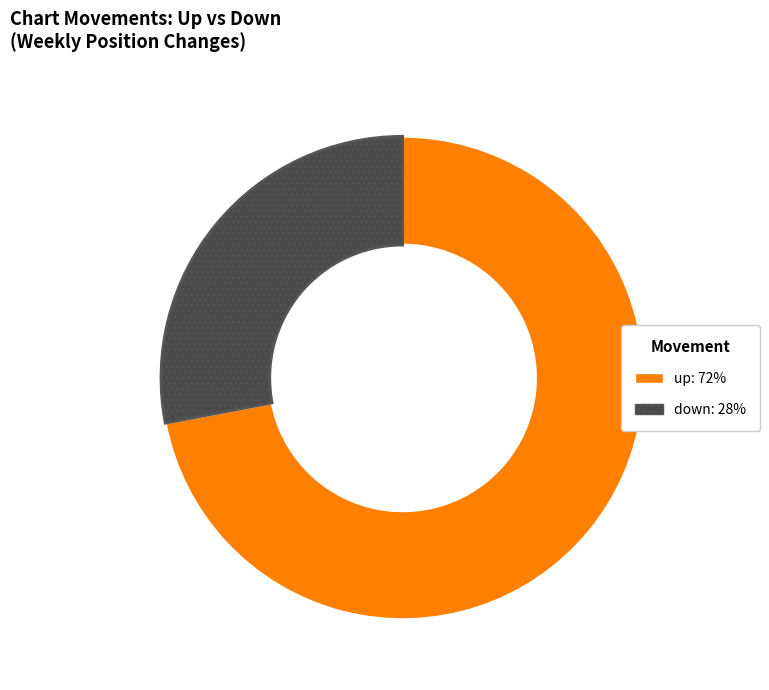

What is the ratio of the value at up to the value at down?

2.6